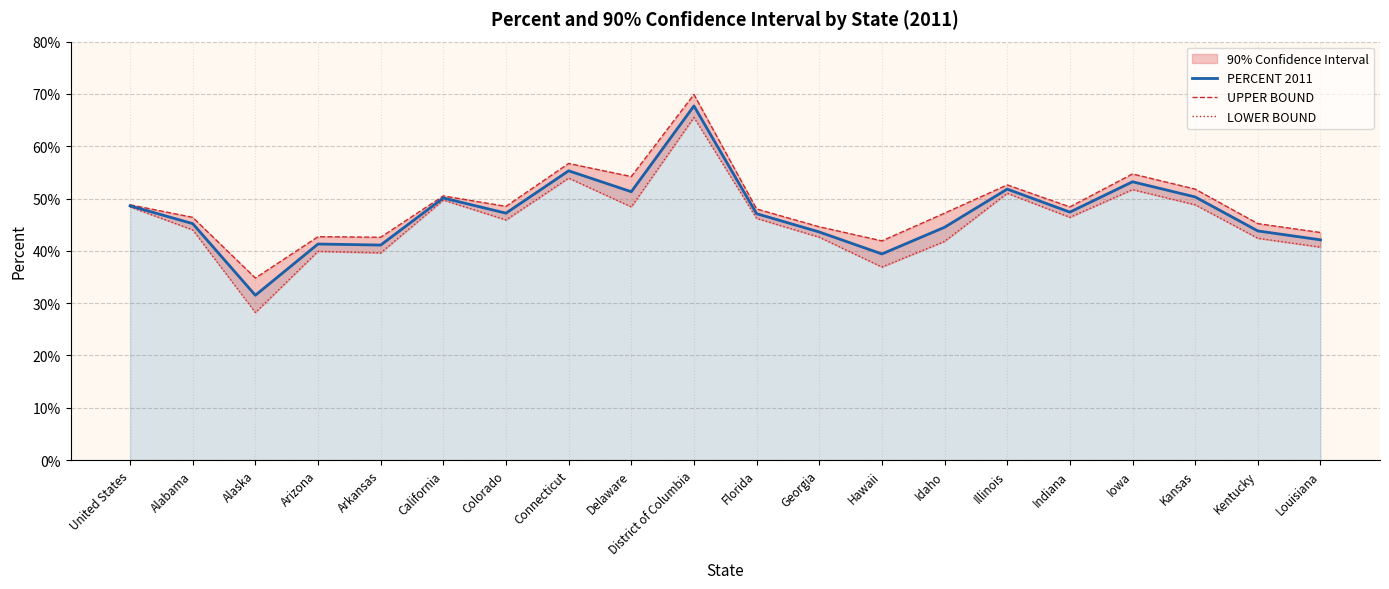

What is the difference between the PERCENT 2011 values at Idaho and Arkansas?

3.4